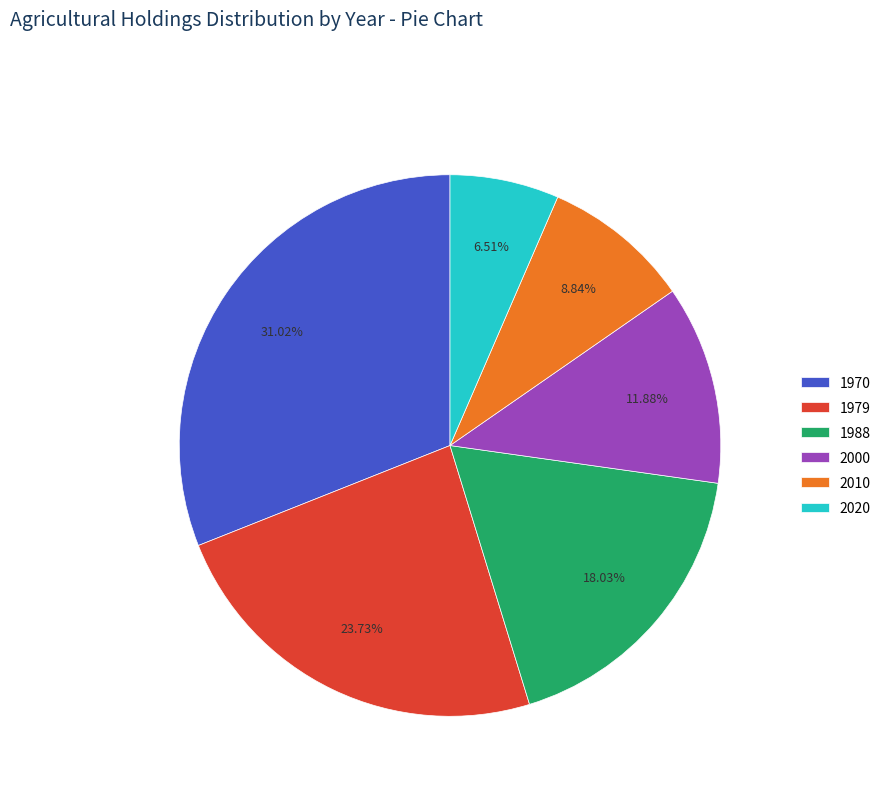

Is 2010 the majority of the pie?

No